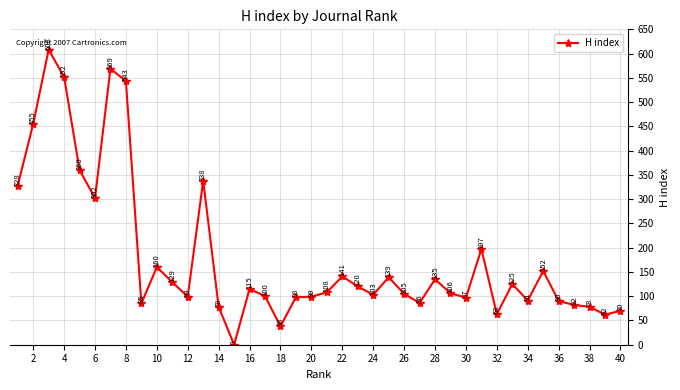

Is this an area chart (filled region under the line)?

No